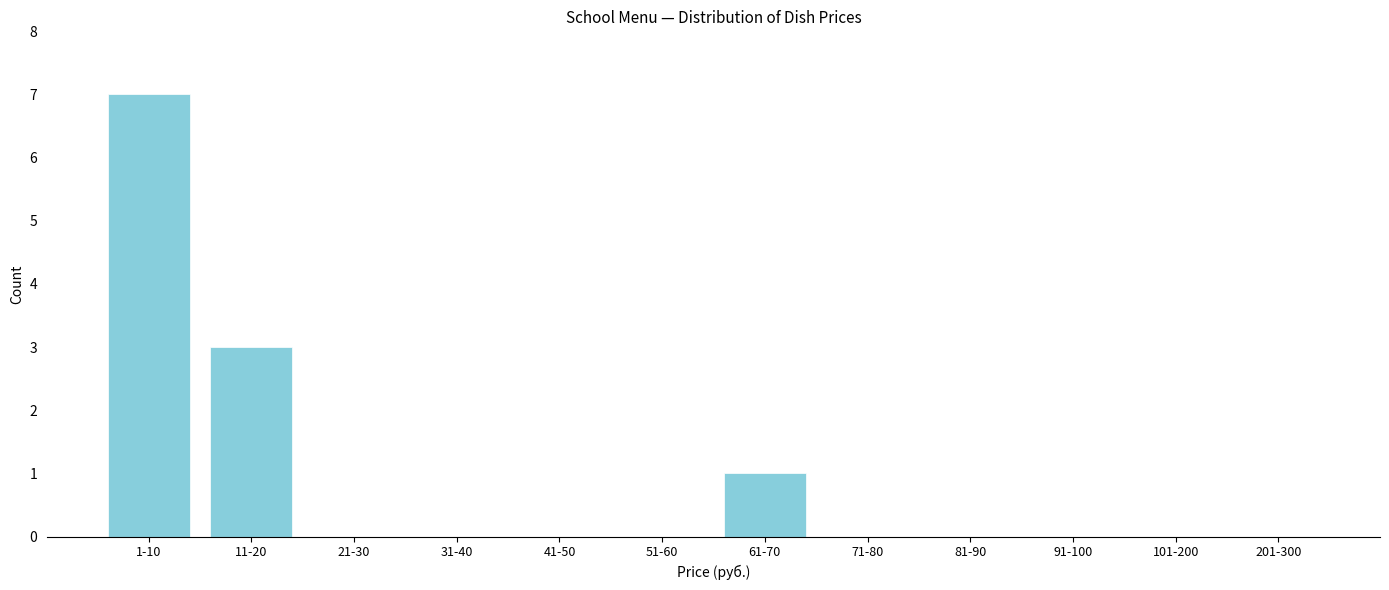

Reading left to right, transcribe all the data shown in this chart.

1-10=7	11-20=3	21-30=0	31-40=0	41-50=0	51-60=0	61-70=1	71-80=0	81-90=0	91-100=0	101-200=0	201-300=0